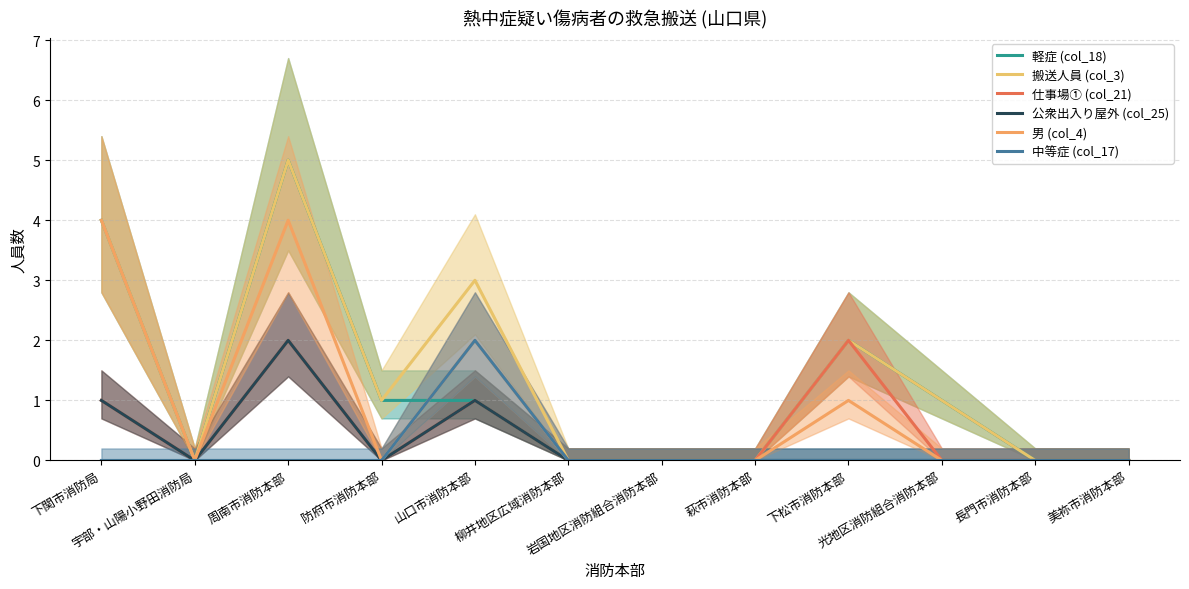

Reading left to right, transcribe all the data shown in this chart.

軽症 (col_18): 4	0	5	1	1	0	0	0	2	1	0	0
搬送人員 (col_3): 4	0	5	1	3	0	0	0	2	1	0	0
仕事場① (col_21): 1	0	2	0	1	0	0	0	2	0	0	0
公衆出入り屋外 (col_25): 1	0	2	0	1	0	0	0	0	0	0	0
男 (col_4): 4	0	4	0	2	0	0	0	1	0	0	0
中等症 (col_17): 0	0	0	0	2	0	0	0	0	0	0	0